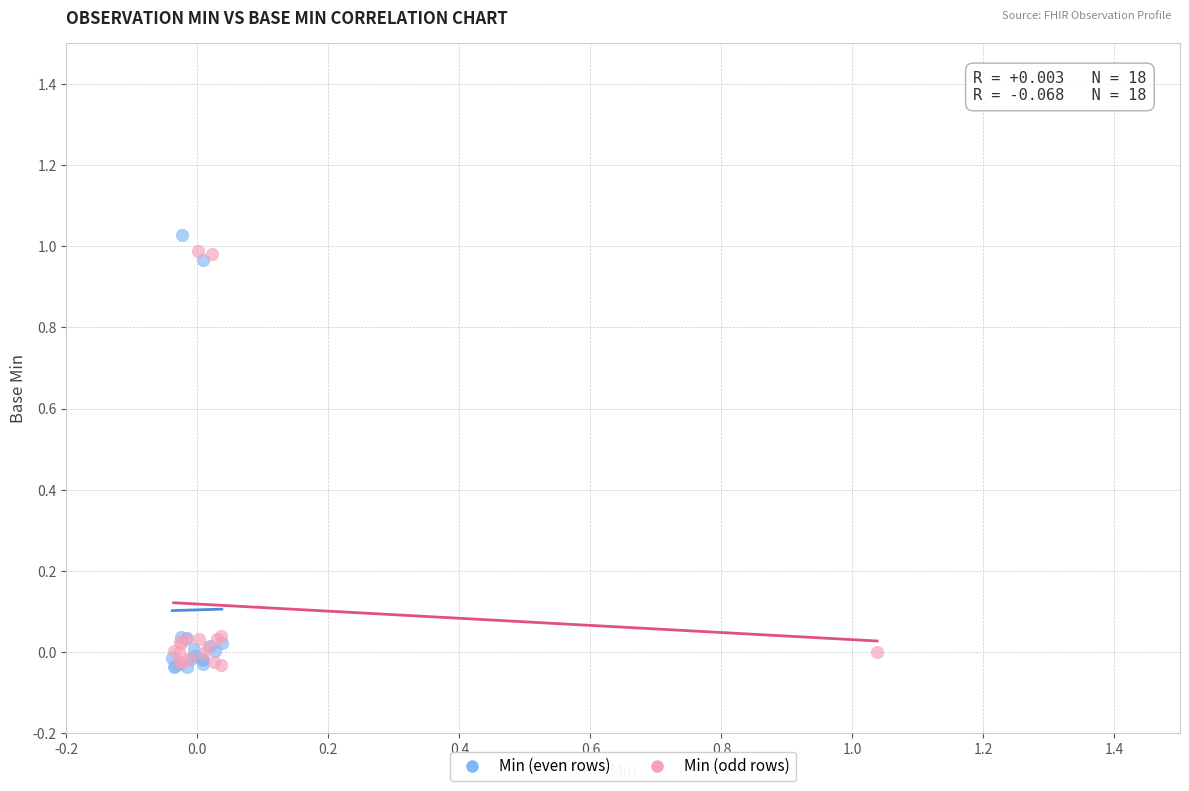

Which series reaches the maximum Y coordinate?

Min (even rows)